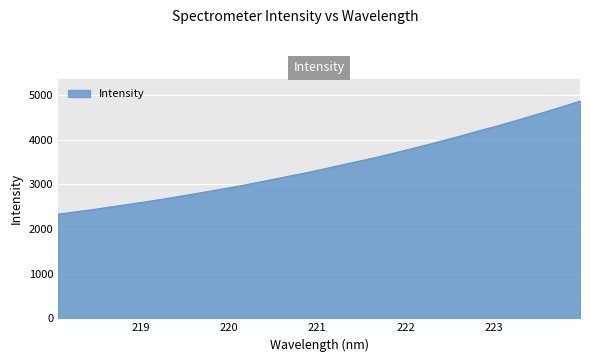

What is the greatest value displayed?

4865.1